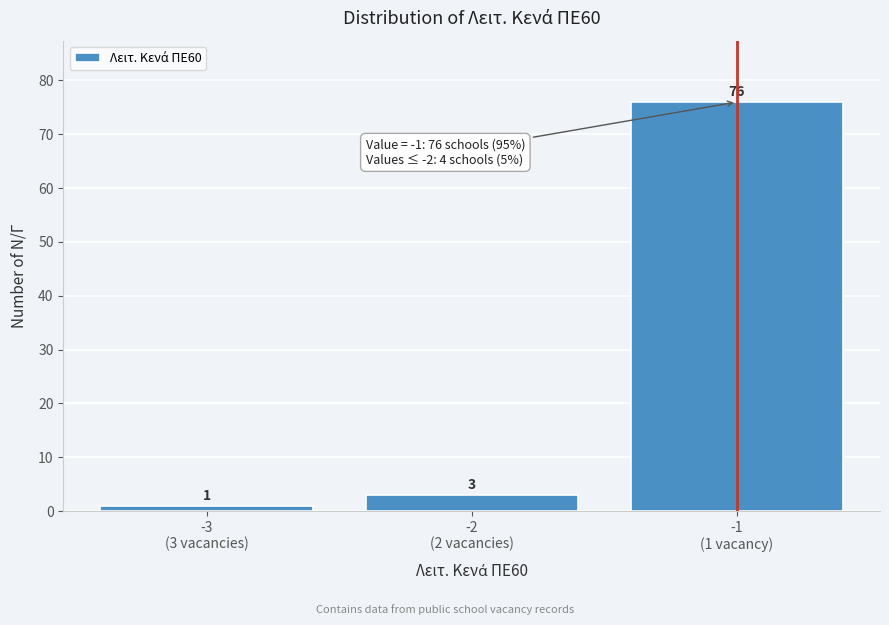

Reading left to right, extract all data points from this chart.

1	3	76